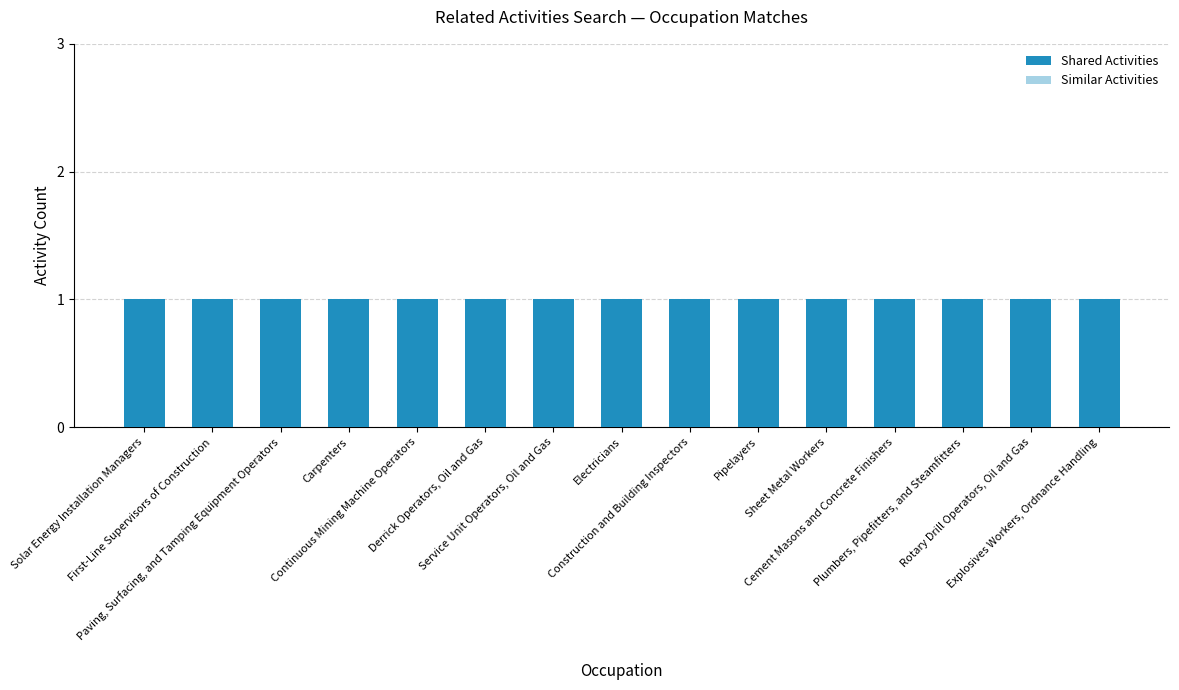

What is the label of the 2nd bar from the left?

First-Line Supervisors of Construction